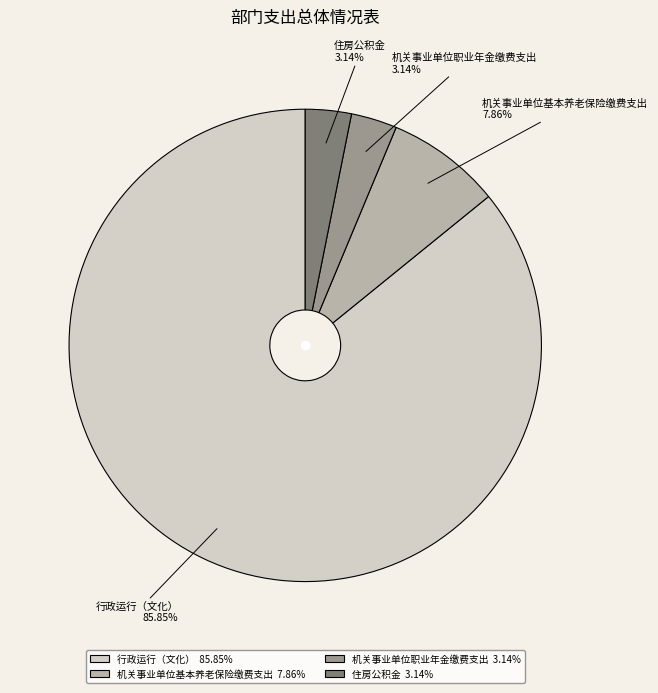

Between 住房公积金 and 机关事业单位基本养老保险缴费支出, which is larger?

机关事业单位基本养老保险缴费支出